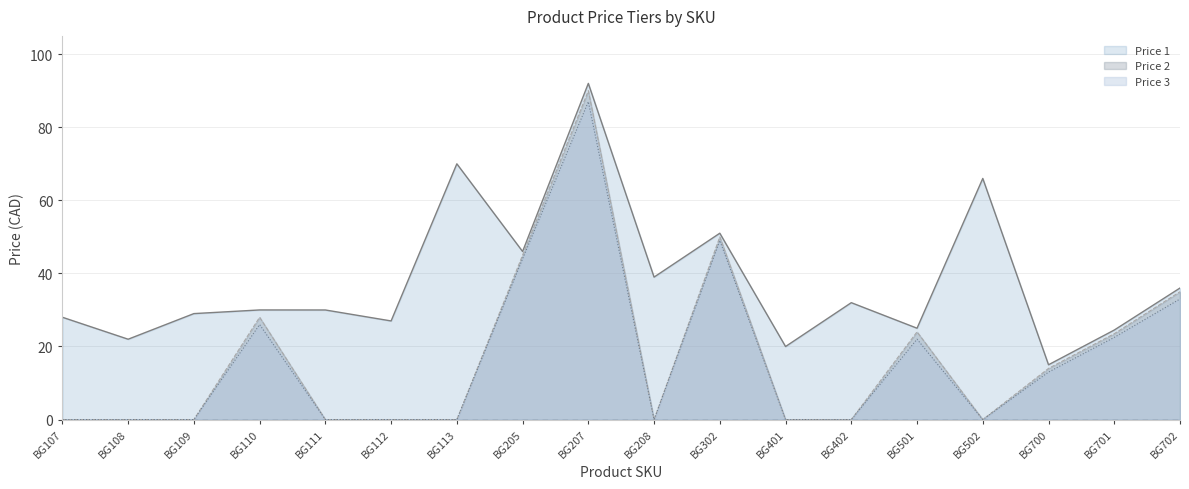

What is the sum of the Price 1 values at BG110 and BG108?

52.0